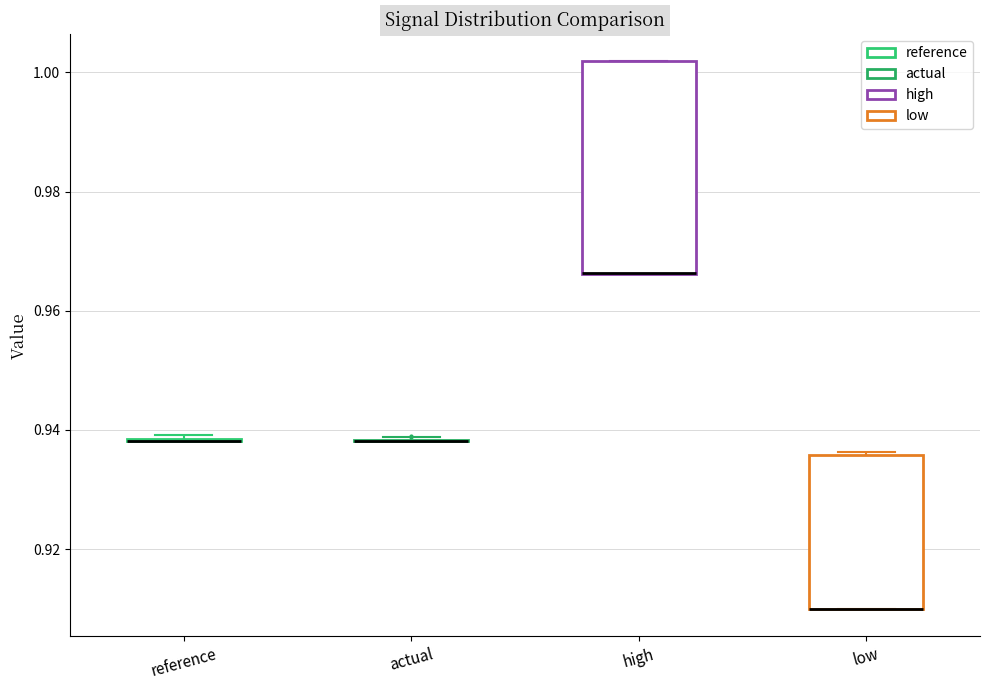

Where is the lower edge of the box for low on the y-axis? The values are not printed on the chart, so give them approximately, as read against the axis.

0.910